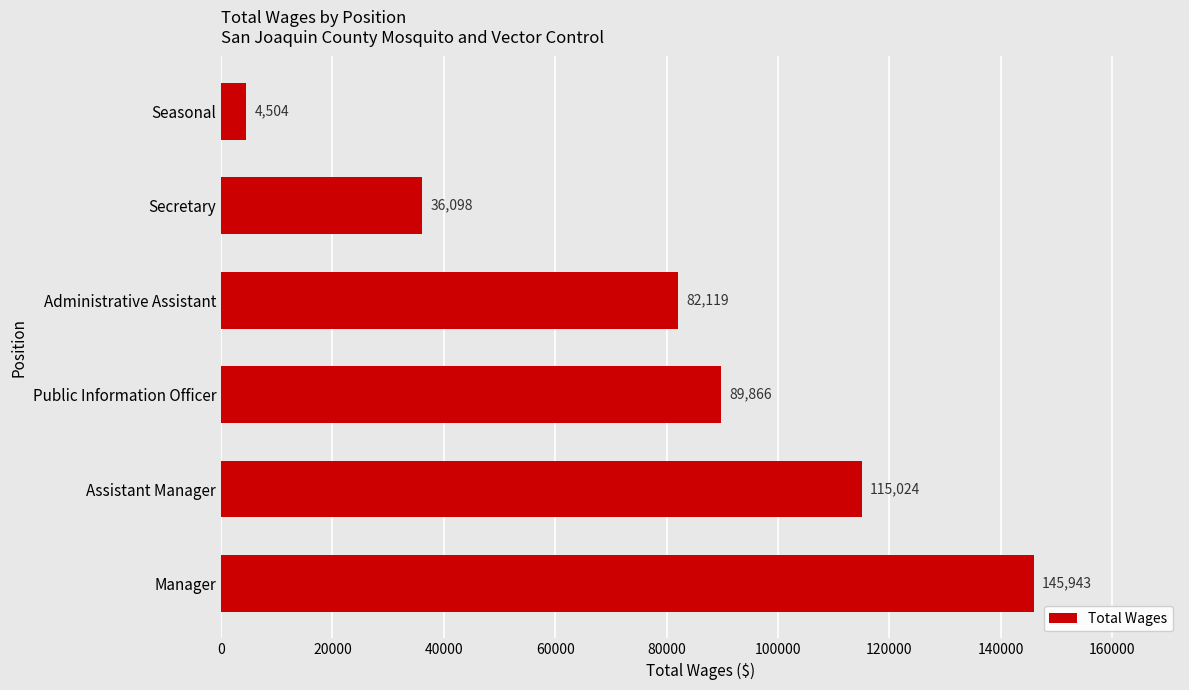

Approximately how many times larger is the value at Assistant Manager compared to Public Information Officer?

1.3